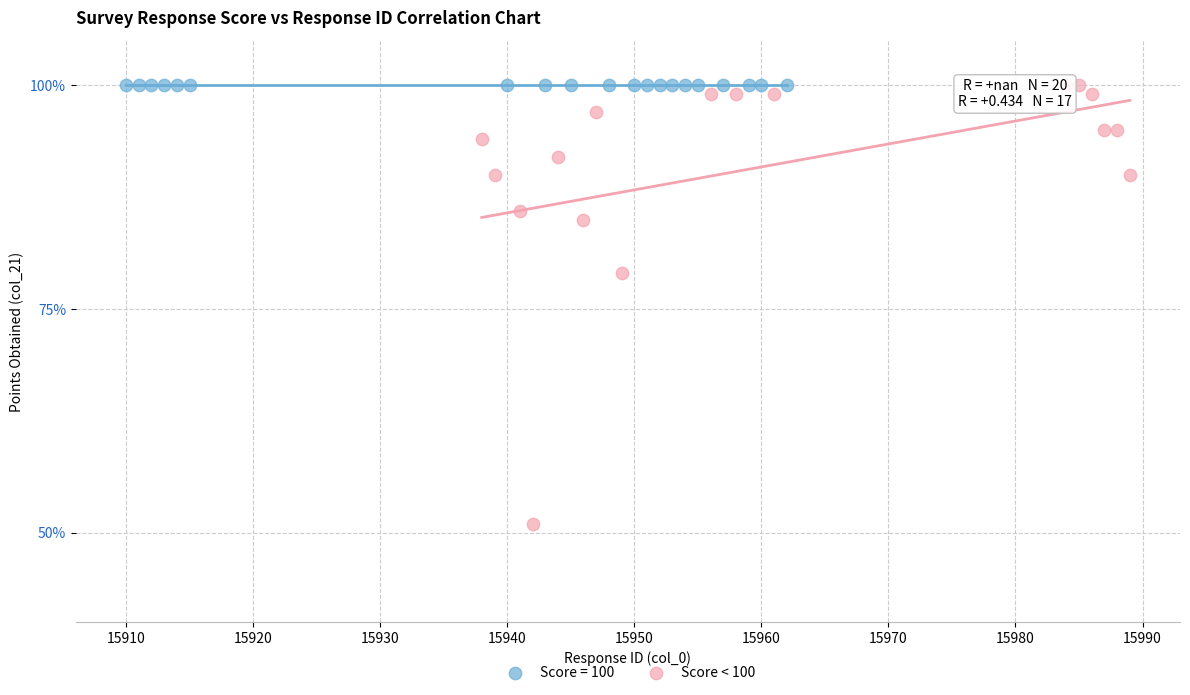

Which series reaches the minimum Y coordinate?

Score < 100